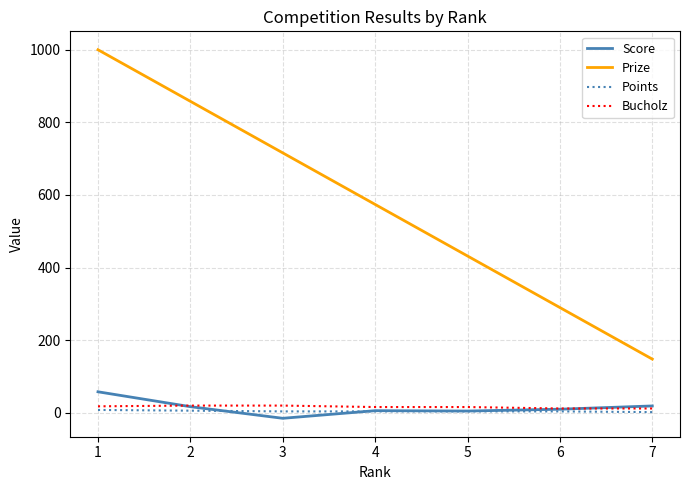

What are all the series names shown in the legend?

Score, Prize, Points, Bucholz